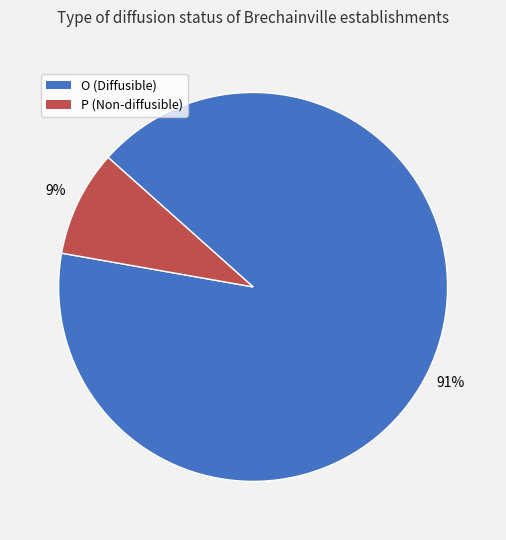

Rank the categories by value from lowest to highest.

P, O